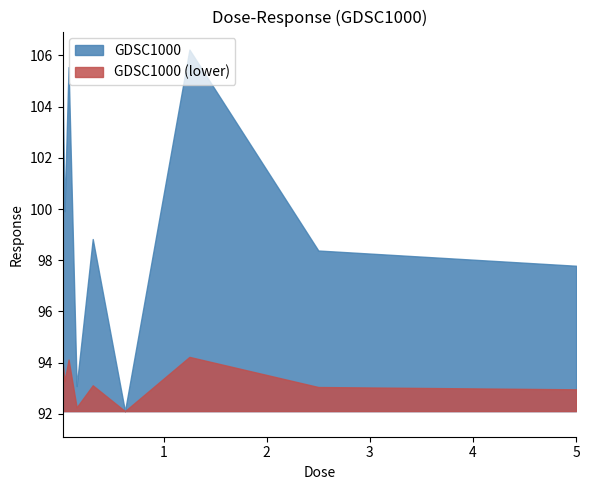

How many lines are shown in the chart?

2